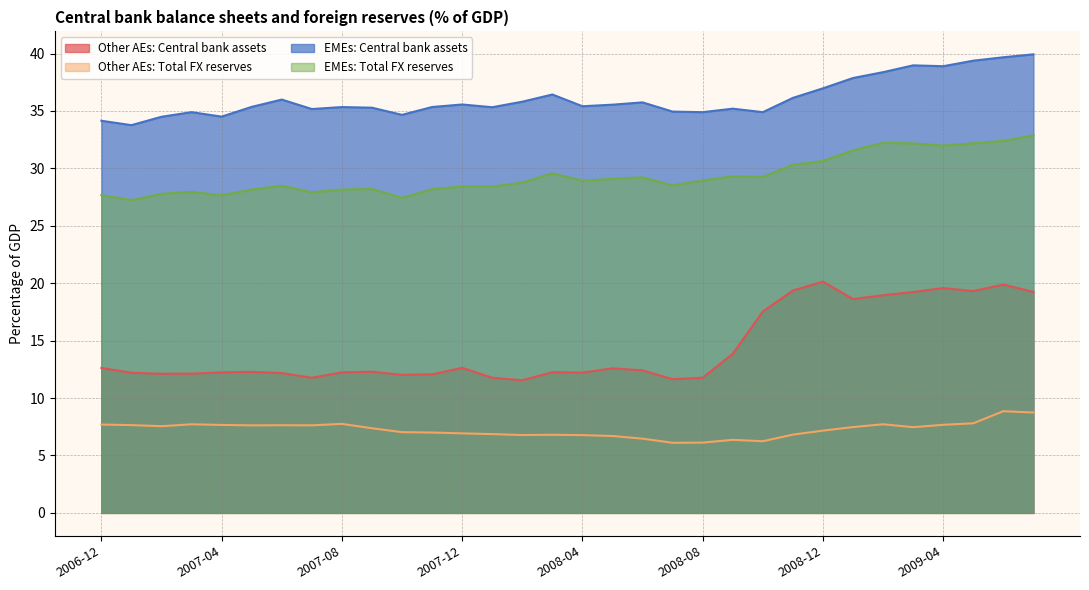

Reading left to right, extract all data points from this chart.

Other AEs: Central bank assets: 12.6	12.2	12.1	12.1	12.2	12.3	12.2	11.8	12.2	12.3	12.0	12.1	12.6	11.8	11.5	12.3	12.2	12.6	12.4	11.6	11.8	13.9	17.5	19.4	20.1	18.6	19.0	19.2	19.6	19.3	19.9	19.2
Other AEs: Total FX reserves: 7.7	7.6	7.5	7.7	7.7	7.6	7.6	7.6	7.8	7.4	7.0	7.0	6.9	6.9	6.8	6.8	6.8	6.7	6.5	6.1	6.1	6.4	6.2	6.8	7.2	7.5	7.7	7.5	7.7	7.8	8.9	8.7
EMEs: Central bank assets: 34.1	33.8	34.5	34.9	34.5	35.4	36.0	35.2	35.3	35.3	34.7	35.3	35.6	35.3	35.8	36.4	35.4	35.5	35.7	34.9	34.9	35.2	34.9	36.1	37.0	37.9	38.4	39.0	38.9	39.4	39.7	39.9
EMEs: Total FX reserves: 27.7	27.2	27.8	27.9	27.7	28.2	28.5	27.9	28.2	28.2	27.4	28.2	28.4	28.4	28.8	29.6	28.9	29.1	29.2	28.5	28.9	29.3	29.3	30.3	30.6	31.6	32.2	32.2	32.0	32.2	32.4	32.9